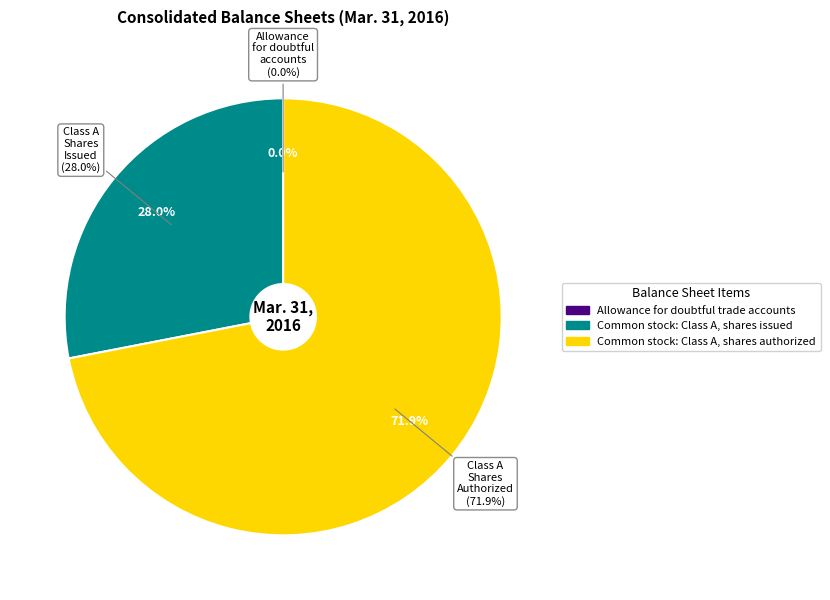

Rank the categories by value from highest to lowest.

Common stock: Class A, shares authorized, Common stock: Class A, shares issued, Allowance for doubtful trade accounts